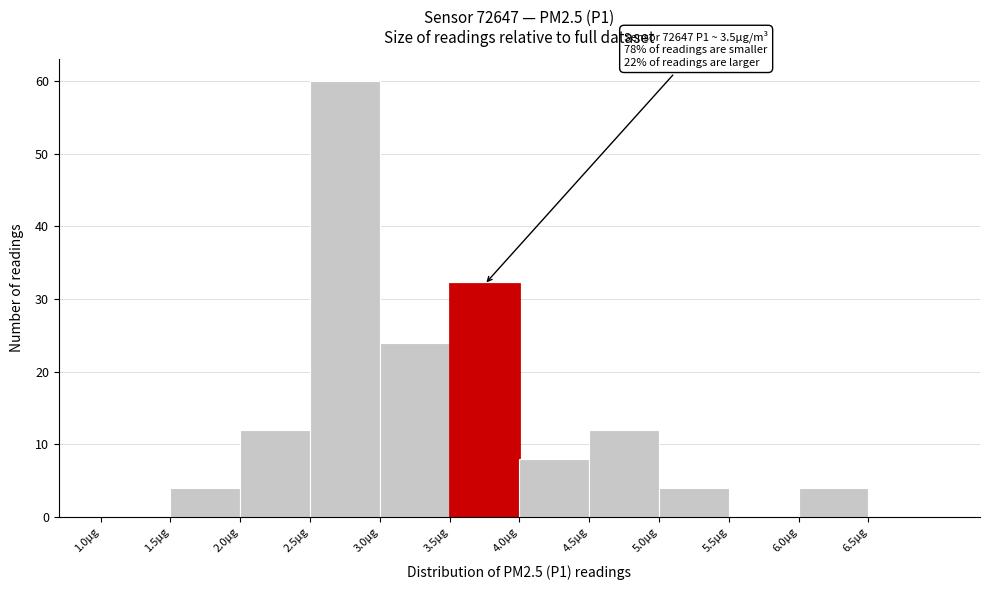

Over which range of the x-axis is the bar tallest?

2.5 to 3.0